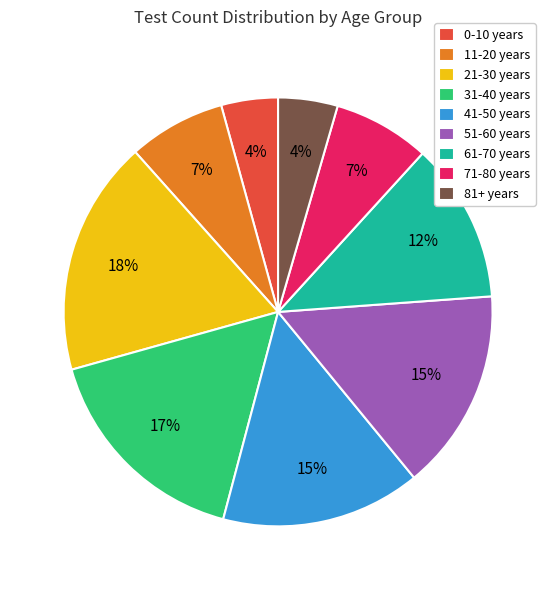

What percentage is the 0-10 years slice, to the nearest percent?

4%